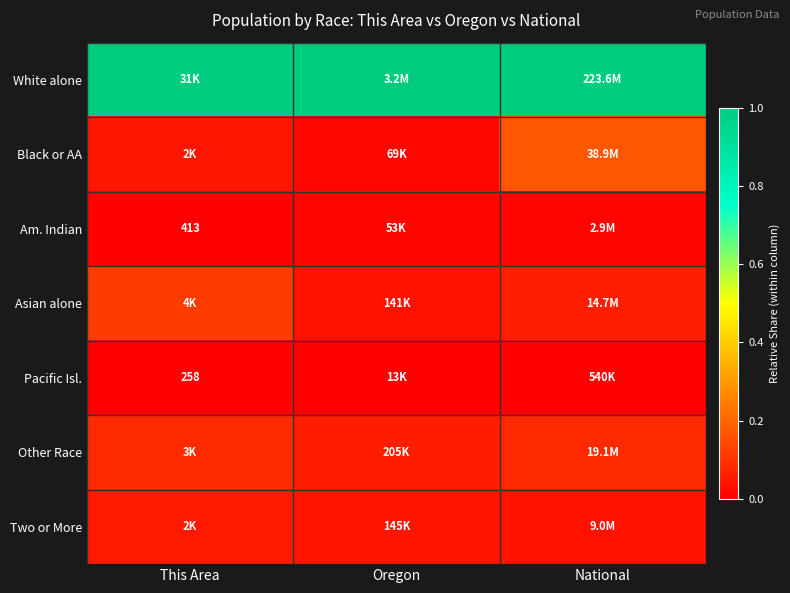

At which category is the sum across all series the highest?

National